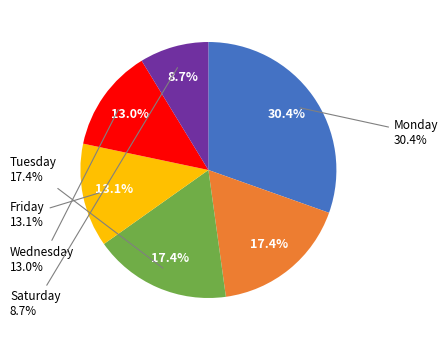

Does Sat represent more than half of the total?

No